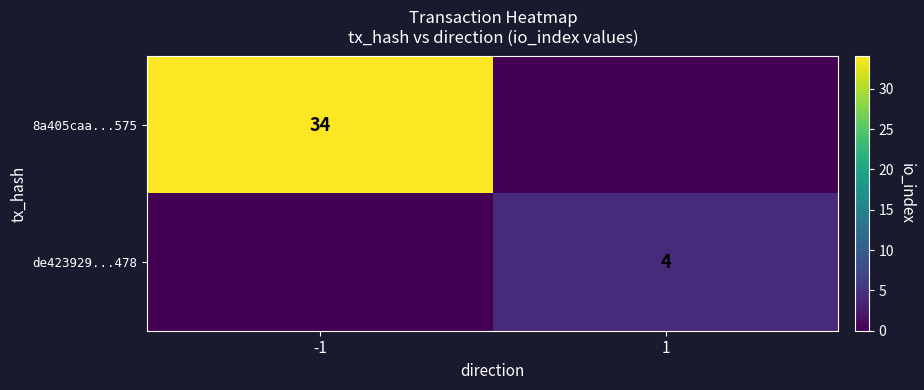

True or false: de423929...478 has a value of 4 at 1.

True